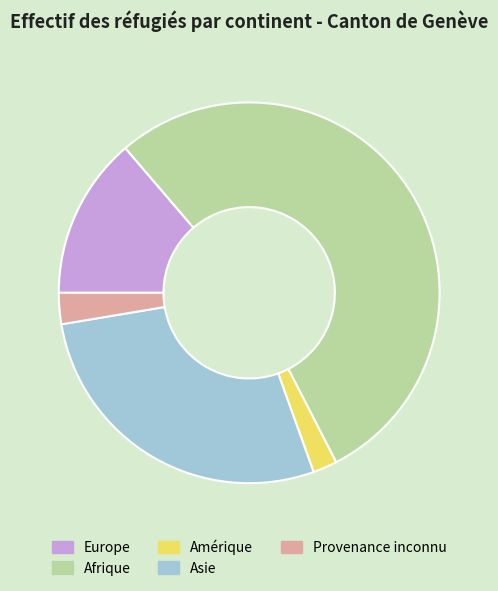

Is the sum of Europe and Amérique greater than half?

No